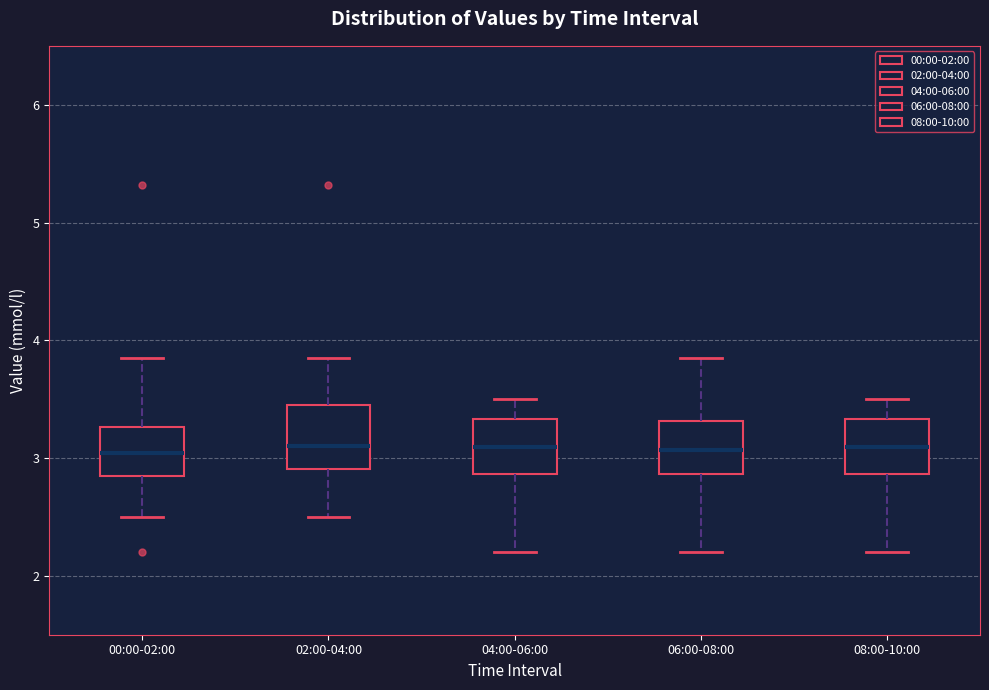

Reading left to right, read every box against the y-axis: the position of its median line, the range the box covers, and the ends of its whiskers. The values are not printed on the chart, so give them approximately, as read against the axis.

00:00-02:00: median 3.0, box 2.9 to 3.3, whiskers 2.5 to 3.9
02:00-04:00: median 3.1, box 2.9 to 3.5, whiskers 2.5 to 3.9
04:00-06:00: median 3.1, box 2.9 to 3.3, whiskers 2.2 to 3.5
06:00-08:00: median 3.1, box 2.9 to 3.3, whiskers 2.2 to 3.9
08:00-10:00: median 3.1, box 2.9 to 3.3, whiskers 2.2 to 3.5